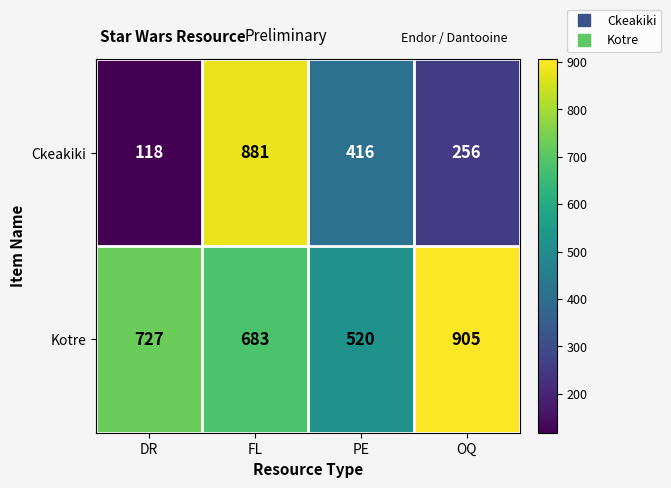

Which series changed the most between FL and OQ?

Ckeakiki